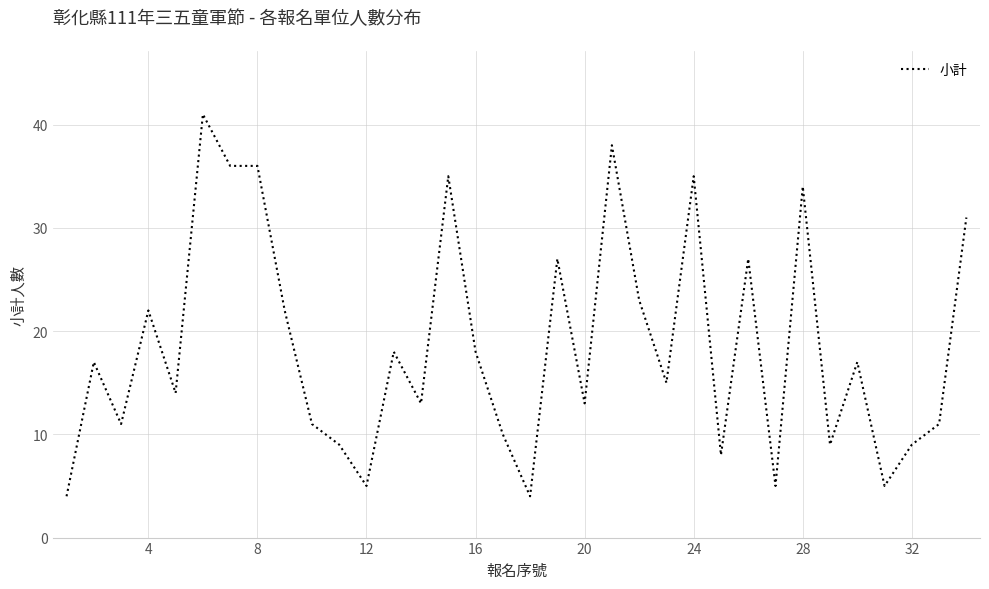

How many lines are shown in the chart?

1